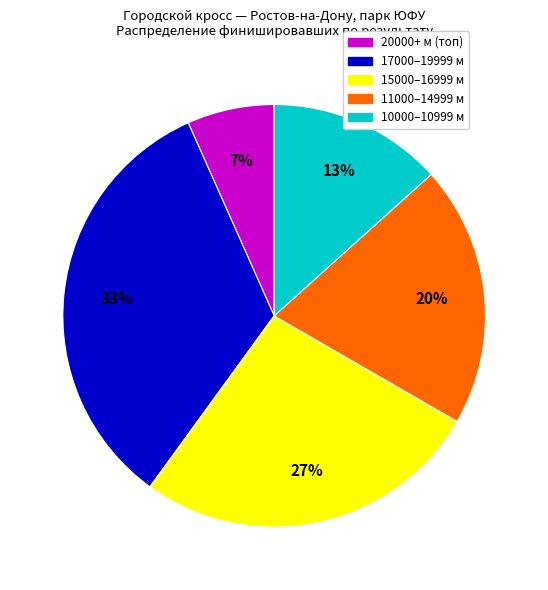

To the nearest percent, what is the average slice percentage?

20%